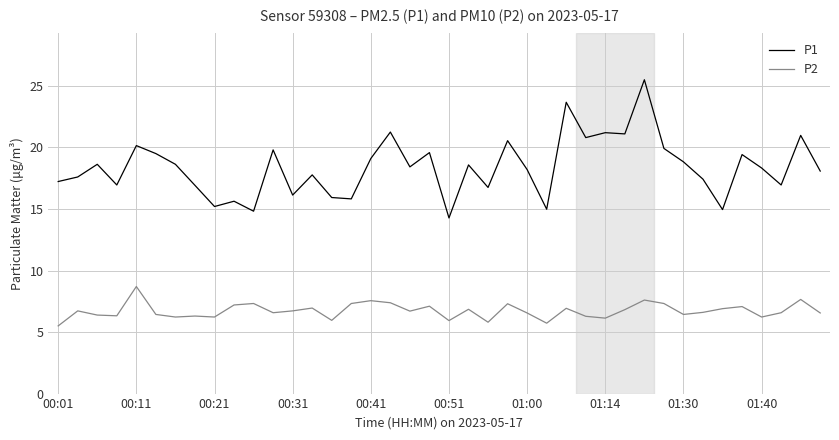

List the series in order of their peak value, lowest first.

P2, P1